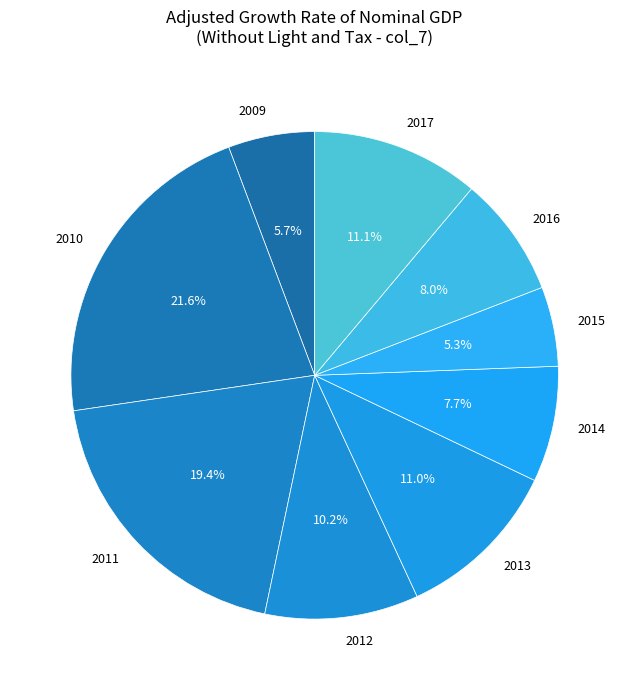

What is the largest slice in the pie chart?

2010